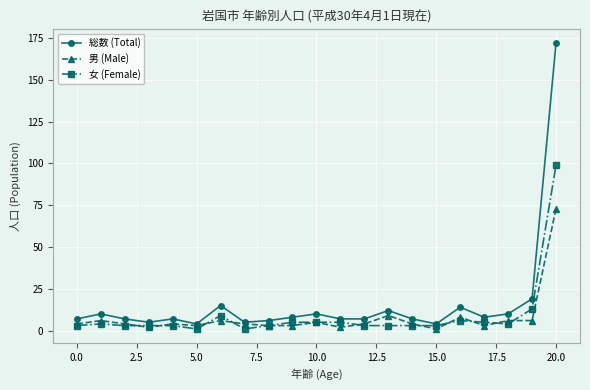

Which series has the largest range (max minus min)?

総数 (Total)